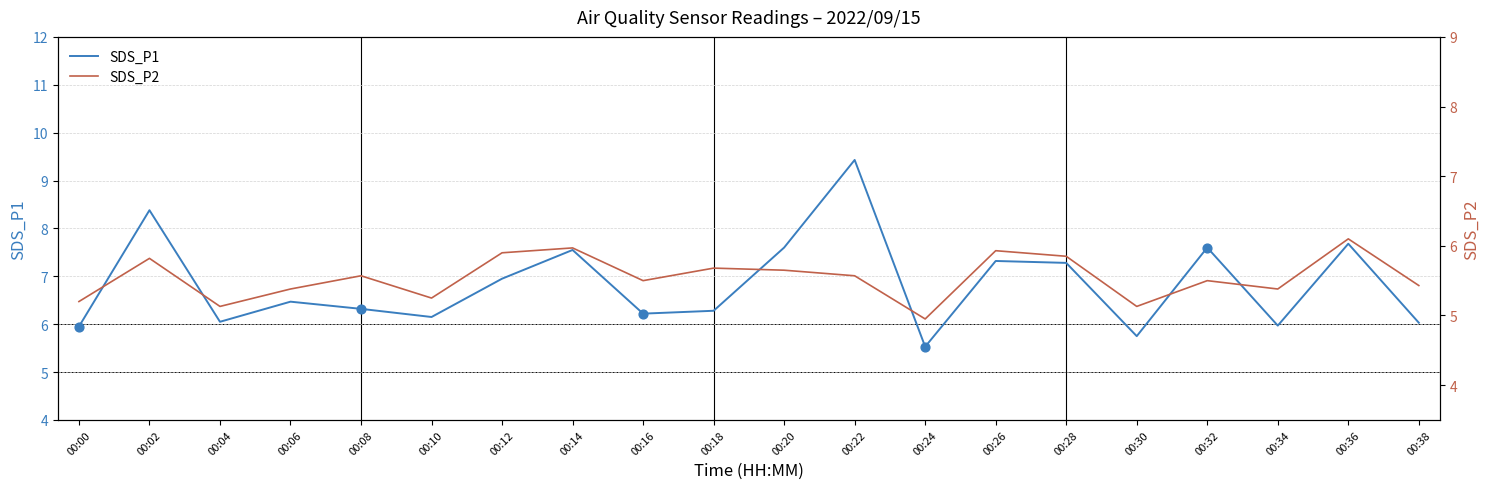

Which series has the largest Y range (max minus min)?

SDS_P1